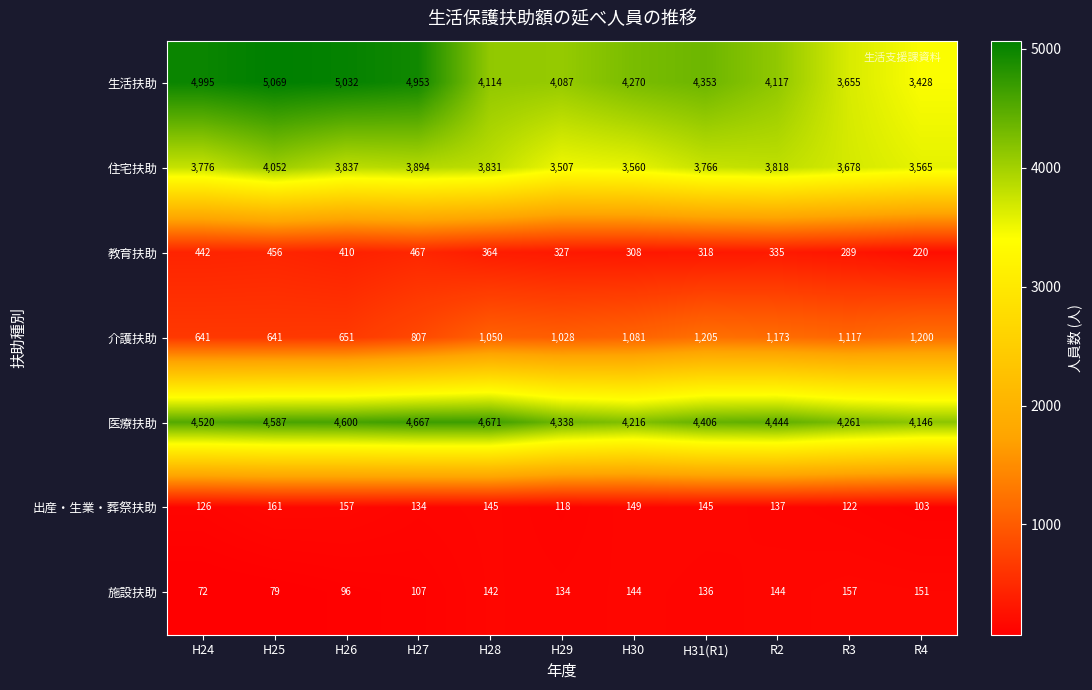

What is the sum of all 施設扶助 values?

1362